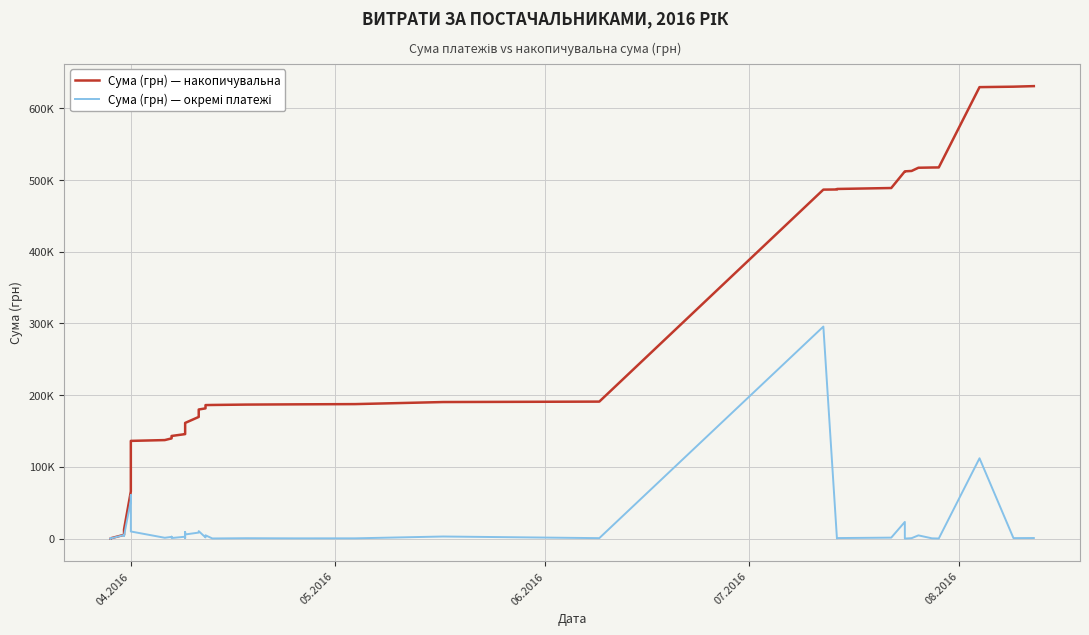

Rank the series by their average value, from lowest to highest.

Сума (грн) — окремі платежі, Сума (грн) — накопичувальна